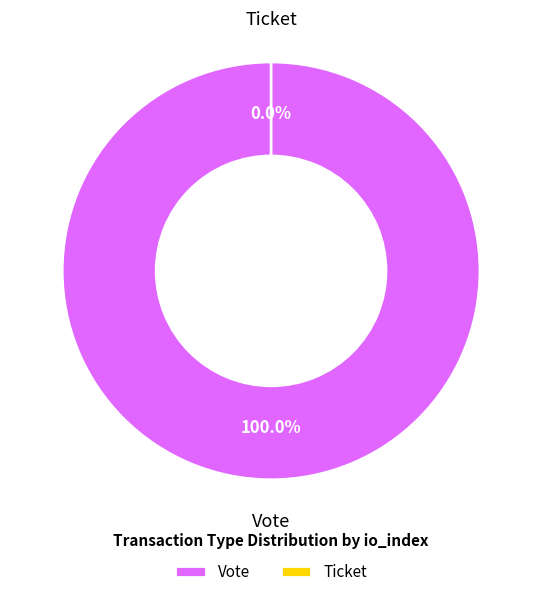

What percentage do Vote and Ticket together represent?

100.0%